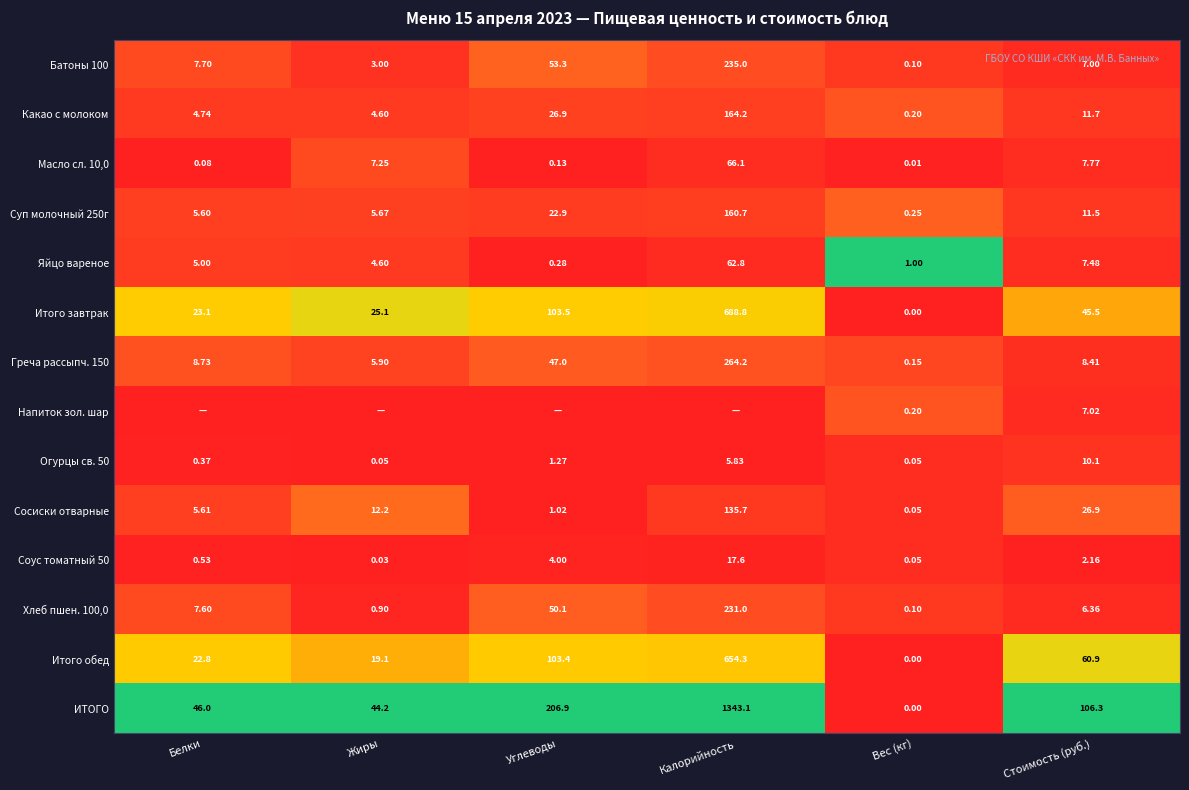

Is the value of Какао с молоком at Калорийность greater than the value of Огурцы св. 50 at Калорийность?

Yes